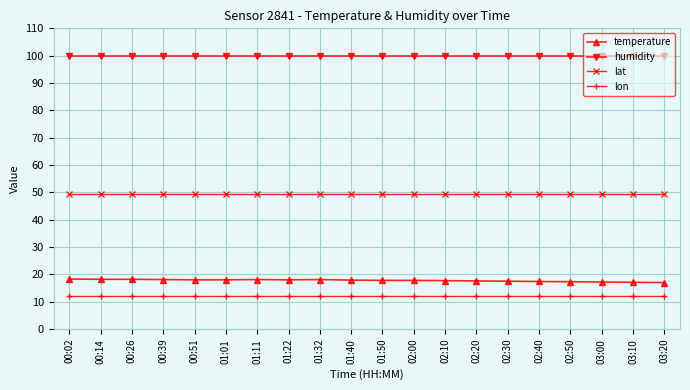

What position from the right is 00:26?

18